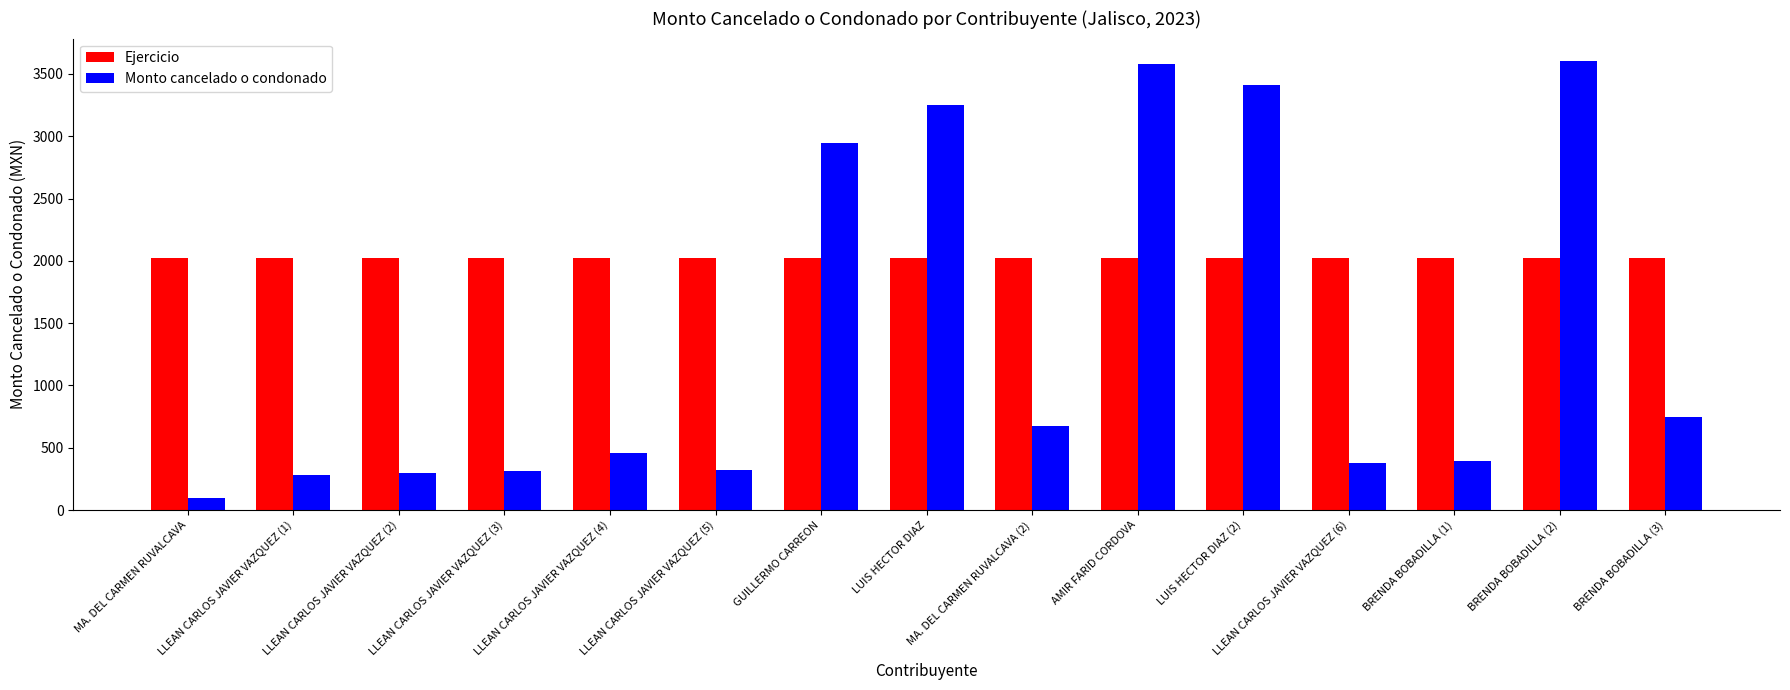

Is the value of Ejercicio at GUILLERMO CARREON greater than the value of Monto cancelado o condonado at LLEAN CARLOS JAVIER VAZQUEZ (3)?

Yes